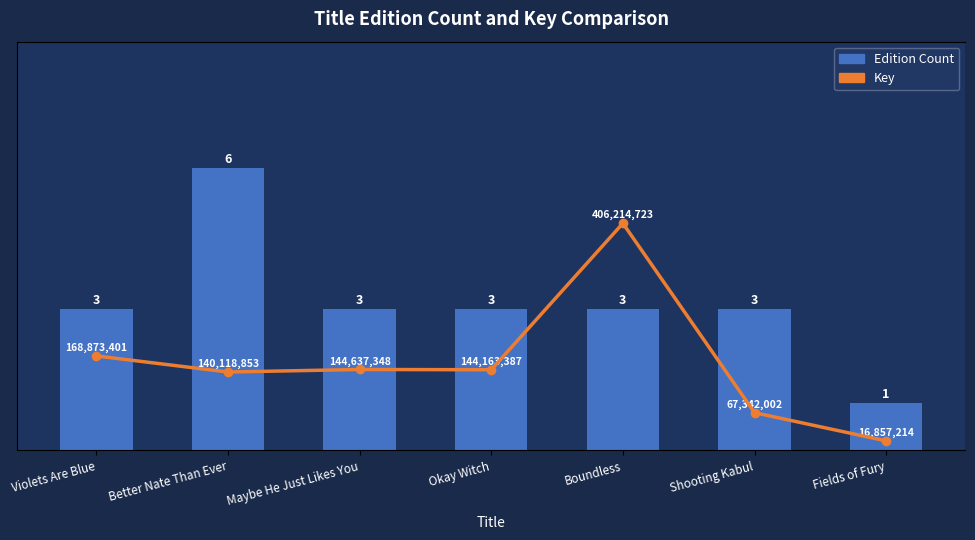

At which label does Key first exceed 144163387?

Violets Are Blue